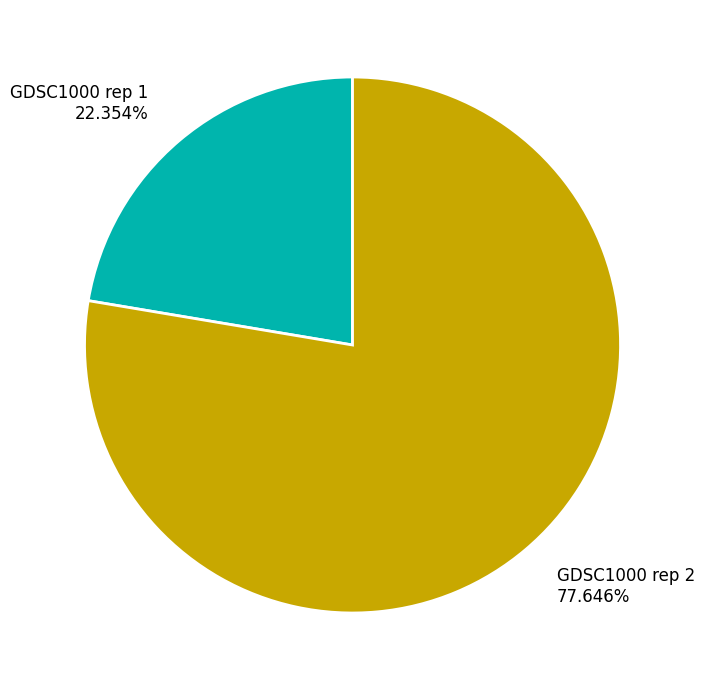

To the nearest percent, what is the combined percentage of GDSC1000 rep 1 and GDSC1000 rep 2?

100%